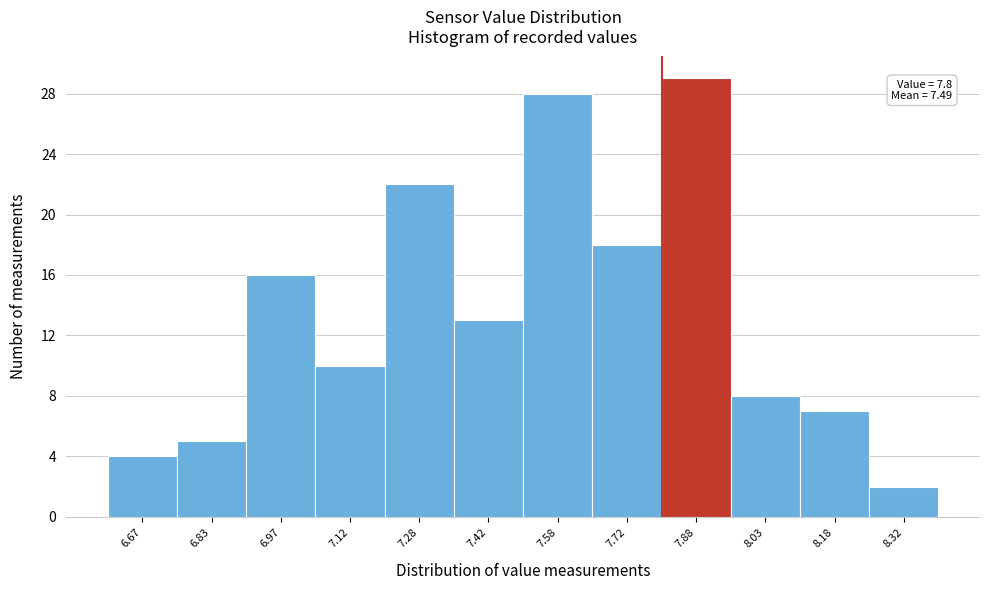

Over which range of the x-axis is the bar tallest?

7.80 to 7.95